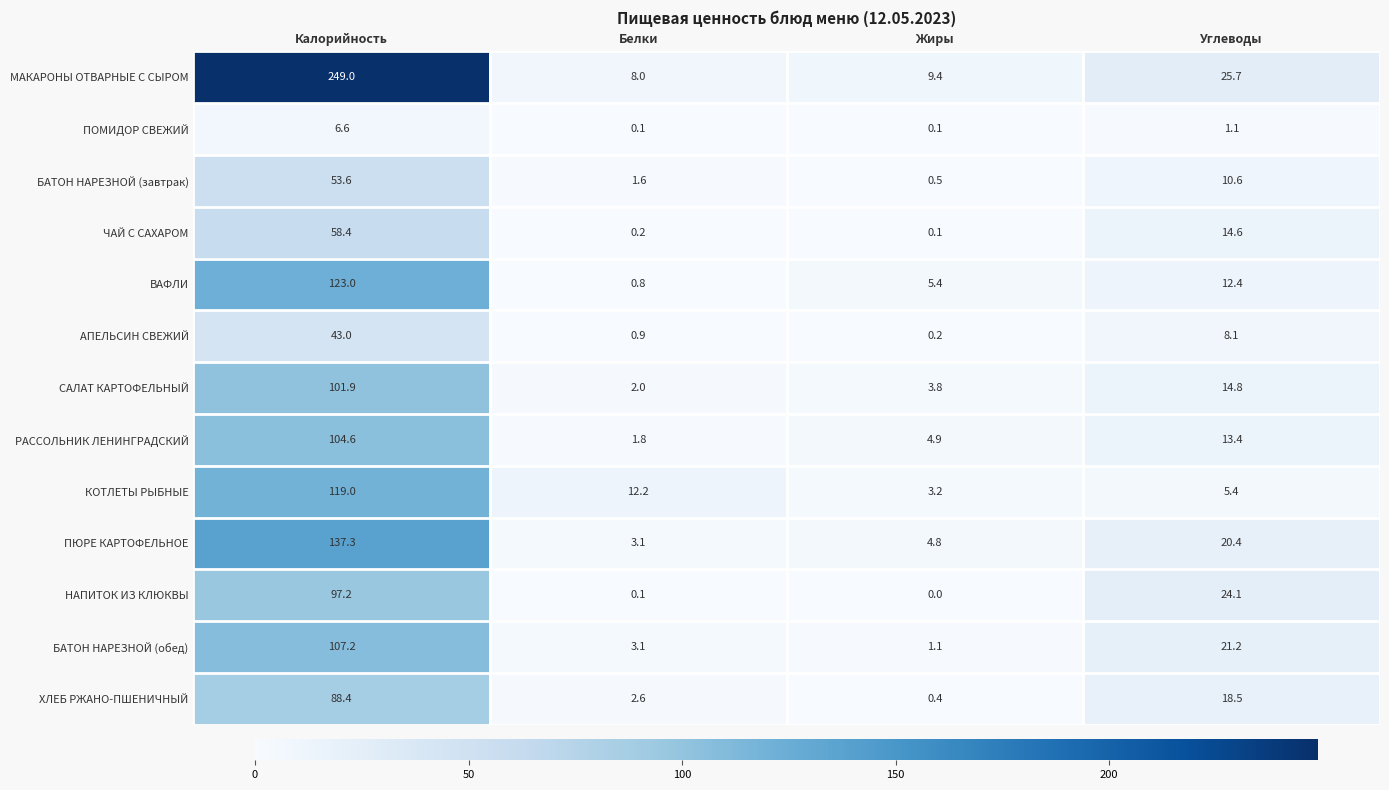

Which series has the largest range (max minus min)?

МАКАРОНЫ ОТВАРНЫЕ С СЫРОМ